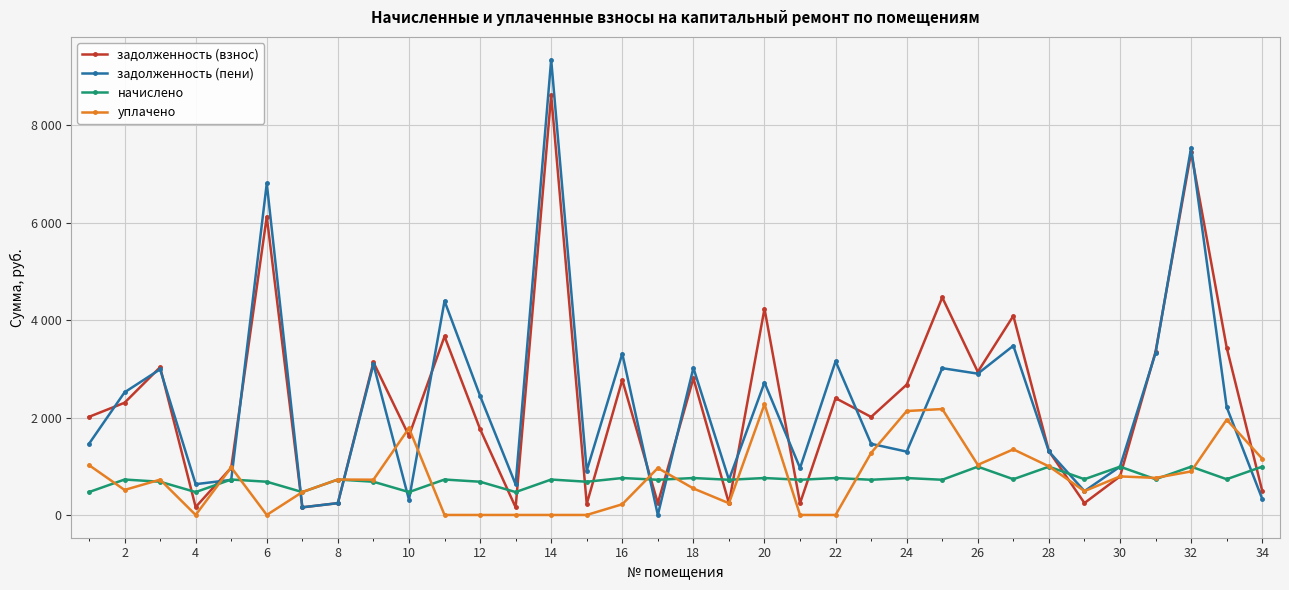

Reading right to left, list all the values displayed in this chart.

задолженность (взнос): 494.2	3437.8	7443.5	3352.6	791.6	244.6	1309.8	4087.6	2938.4	4465.9	2675.6	2012.6	2398.1	240.8	4235.0	240.8	2805.6	240.8	2772.8	227.3	8620.8	156.6	1762.8	3665.9	1624.9	3135.4	242.5	156.6	6125.4	969.8	162.0	3033.5	2303.7	2014.3
задолженность (пени): 330.5	2215.2	7541.0	3325.5	991.4	489.2	1303.5	3474.3	2901.0	3013.7	1300.3	1460.4	3156.2	963.4	2719.2	722.5	3020.0	0.0	3311.2	909.4	9348.2	626.4	2444.9	4393.3	313.2	3093.6	242.5	156.6	6807.4	720.5	631.8	2990.6	2517.7	1460.9
начислено: 991.4	733.9	991.4	733.9	991.4	733.9	991.4	733.9	991.4	722.5	758.2	722.5	758.2	722.5	758.2	722.5	758.2	722.5	758.2	682.0	727.4	469.8	682.0	727.4	469.8	682.0	727.4	469.8	682.0	727.4	469.8	682.0	727.4	469.8
уплачено: 1155.1	1956.5	893.9	761.0	791.6	489.2	997.7	1347.1	1028.9	2174.7	2133.5	1274.7	0.0	0.0	2273.9	240.8	543.7	963.4	219.8	0.0	0.0	0.0	0.0	0.0	1781.5	723.8	727.4	469.8	0.0	976.7	0.0	724.9	513.4	1023.2